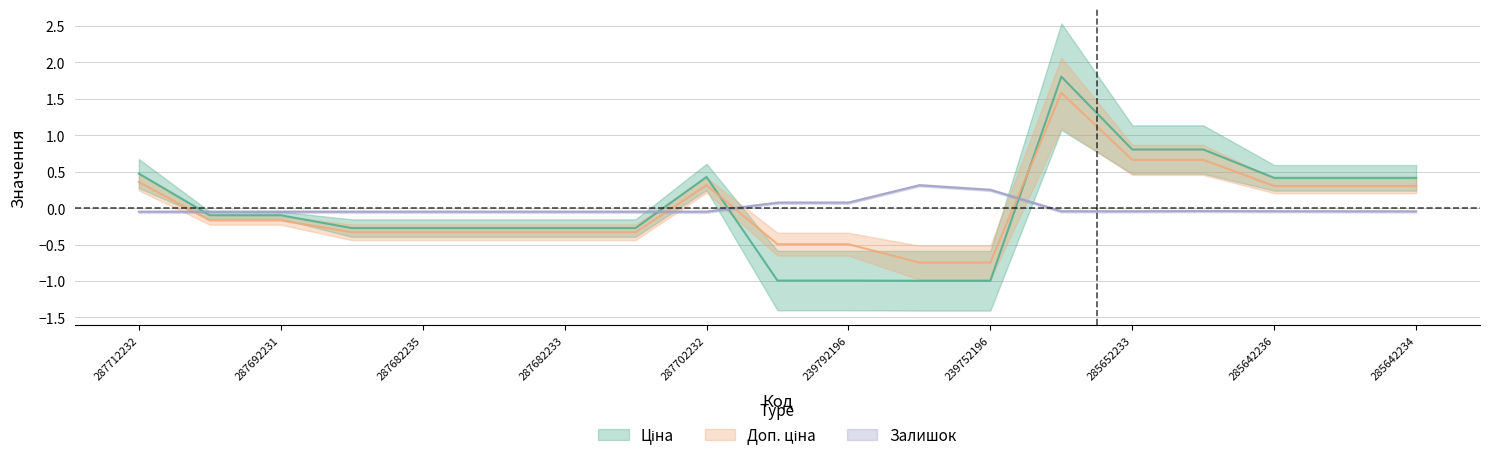

How many series are shown in this chart?

3